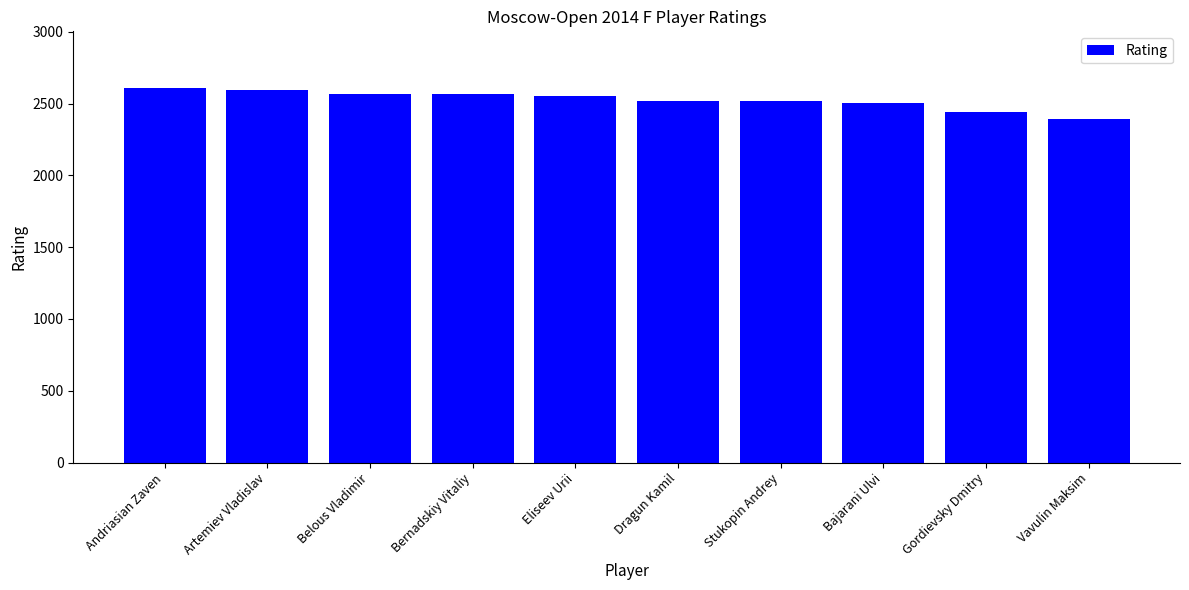

At which label does the data first exceed 2549?

Andriasian Zaven